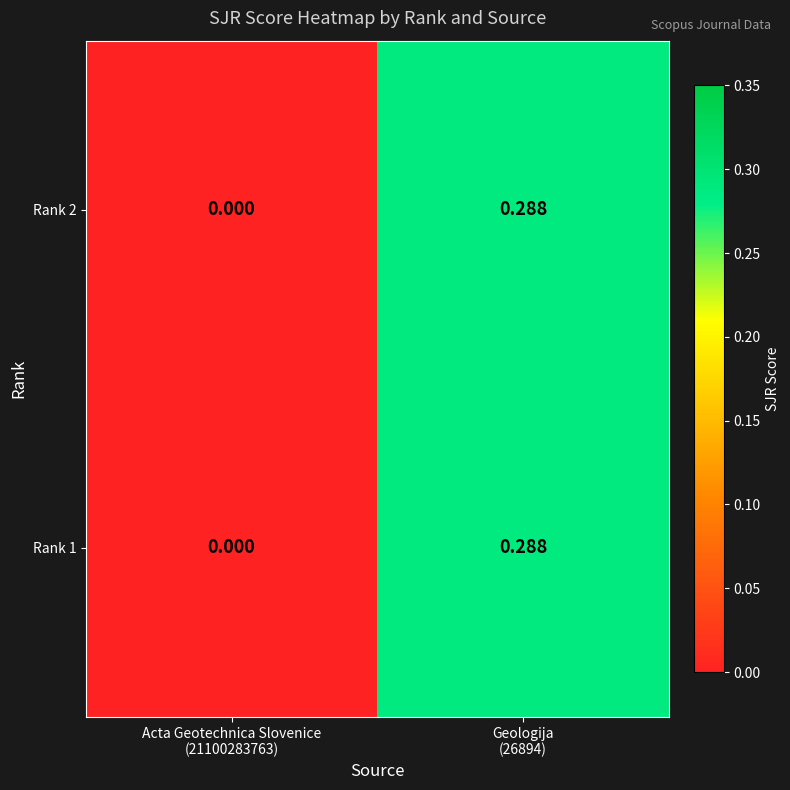

Rank the series by their maximum value, from highest to lowest.

Rank 2, Rank 1